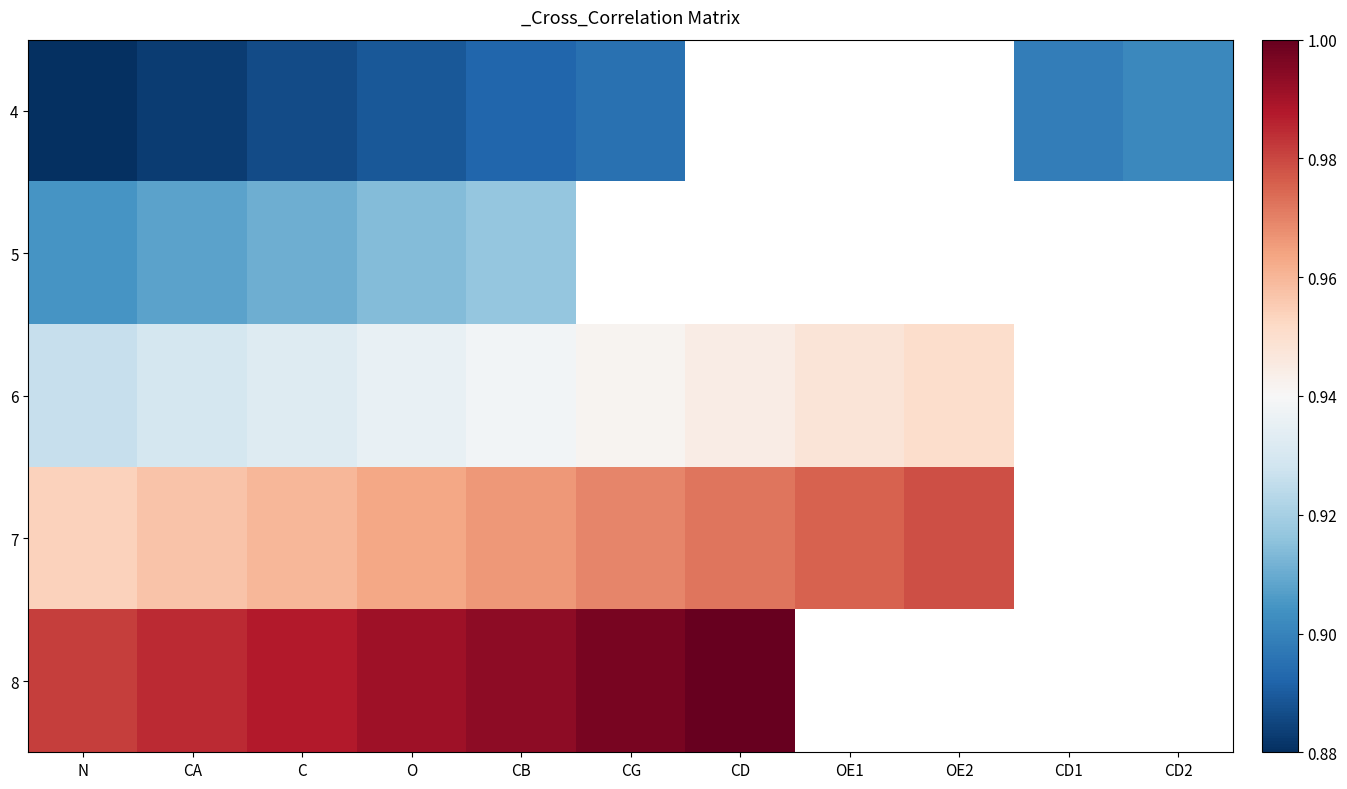

How many values in the 7 series exceed 0?

9